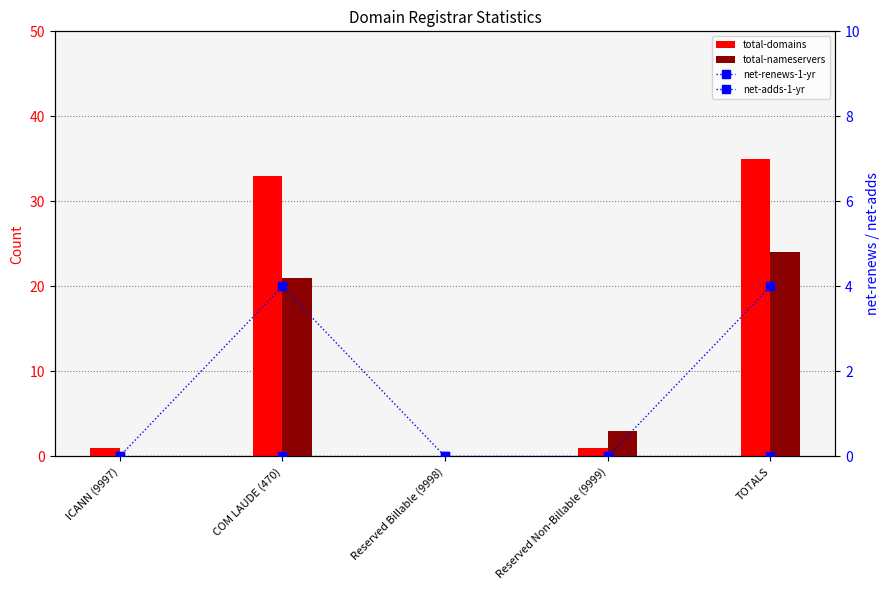

What is the difference between the maximum and minimum values in the total-nameservers series?

24